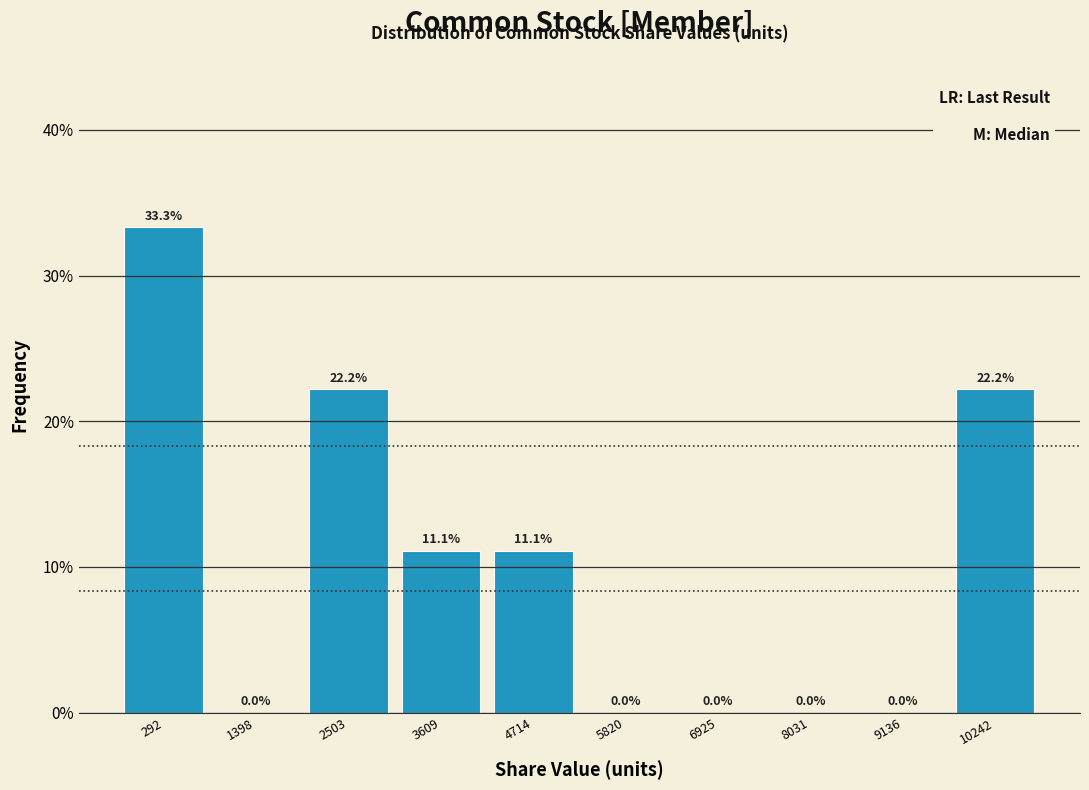

Reading left to right, list every bar in this chart as the range it spans on the x-axis followed by its height. The bar edges are not printed on the chart, so give them approximately, as read against the axis.

-200 to 800: 33.3
800 to 2000: 0.0
2000 to 3000: 22.2
3000 to 4200: 11.1
4200 to 5200: 11.1
5200 to 6400: 0.0
6400 to 7400: 0.0
7400 to 8600: 0.0
8600 to 9600: 0.0
9600 to 10800: 22.2